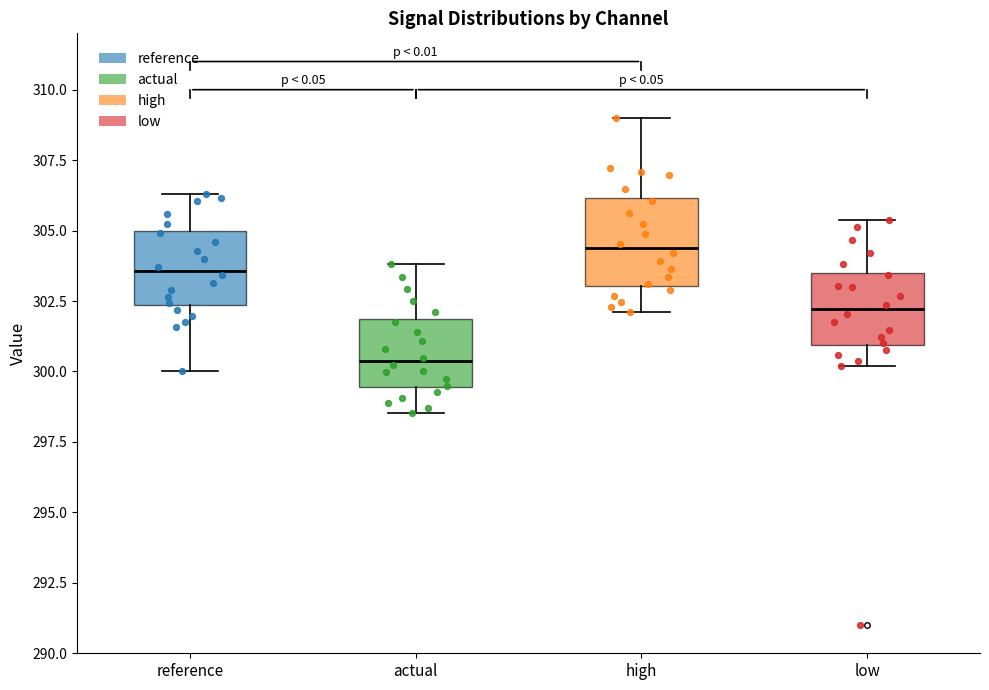

Reading left to right, transcribe this box plot: for each box, give where its median line is, the range the box spans, and where its two whiskers end, as read against the y-axis. The values are not printed on the chart, so give them approximately, as read against the axis.

reference: median 303.5, box 302.5 to 305.0, whiskers 300.0 to 306.5
actual: median 300.5, box 299.5 to 302.0, whiskers 298.5 to 304.0
high: median 304.5, box 303.0 to 306.0, whiskers 302.0 to 309.0
low: median 302.0, box 301.0 to 303.5, whiskers 300.0 to 305.5